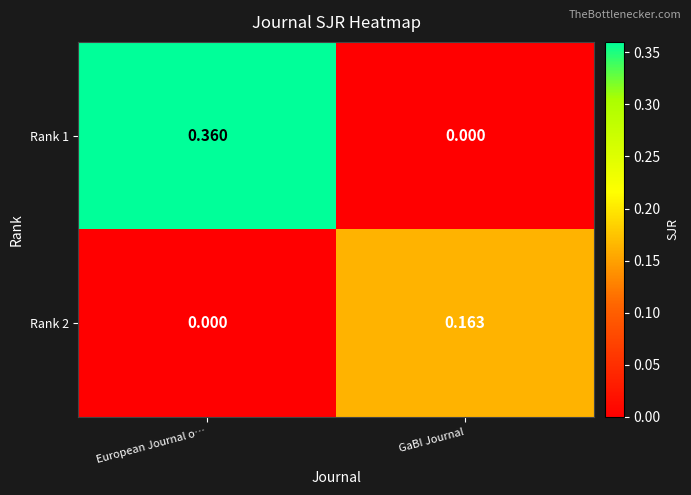

At which category is the sum across all series the highest?

European Journal o…